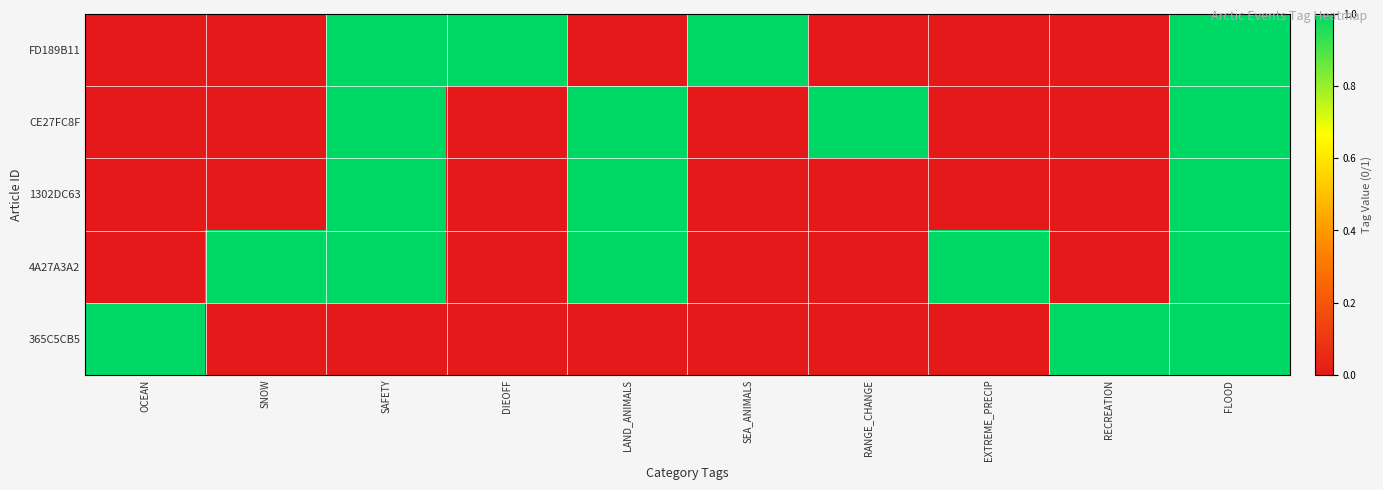

At which category does the chart reach its minimum across all series?

OCEAN